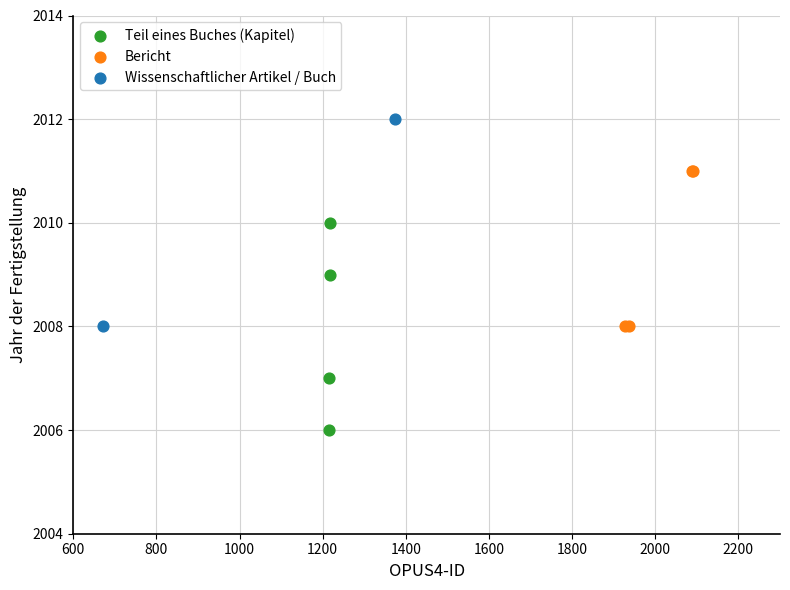

Which series reaches the maximum Y coordinate?

Wissenschaftlicher Artikel / Buch